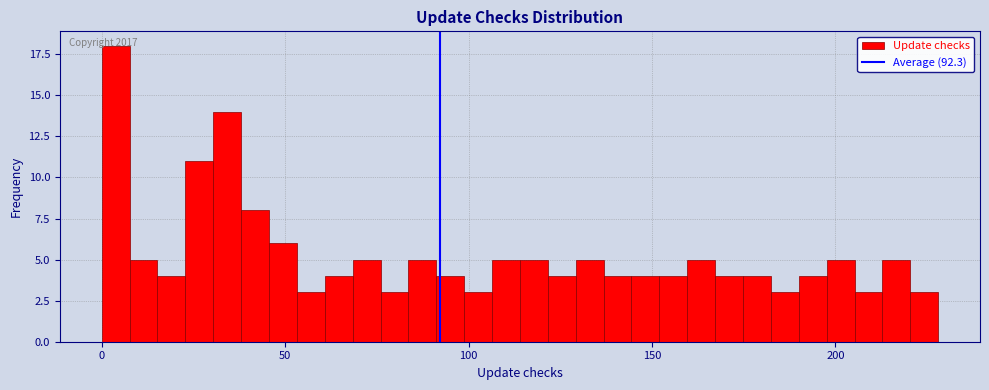

Around what value on the x-axis is the tallest bar? Give the approximate position of its centre, as read against the axis.

5